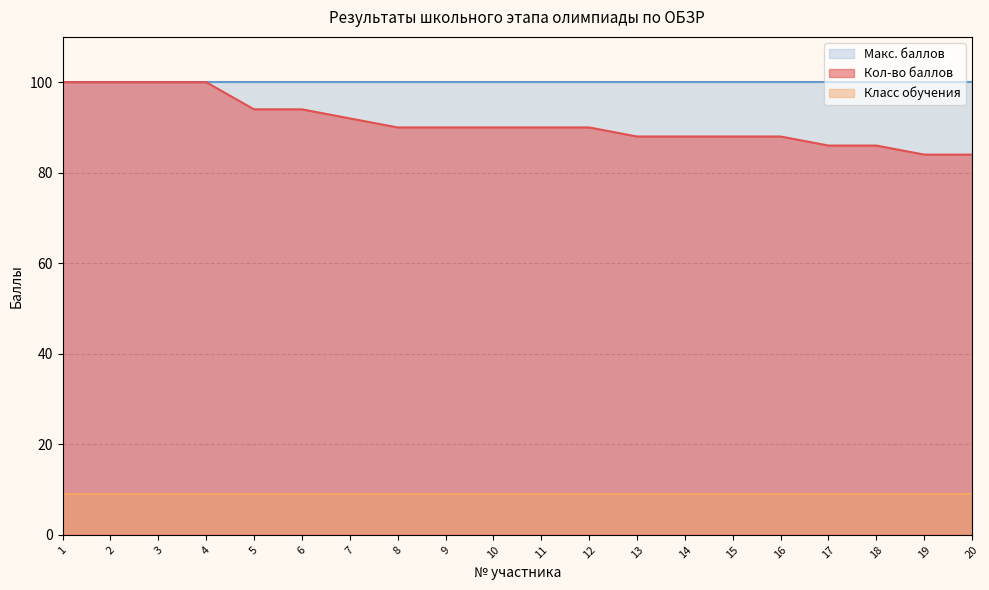

The value of Класс обучения at 3 is 4. True or false?

False